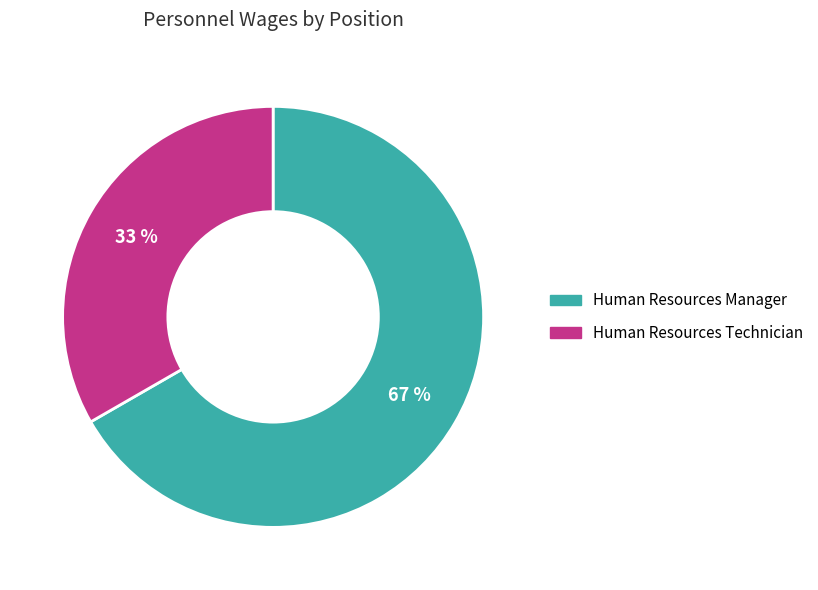

Does any single category account for the majority?

Yes